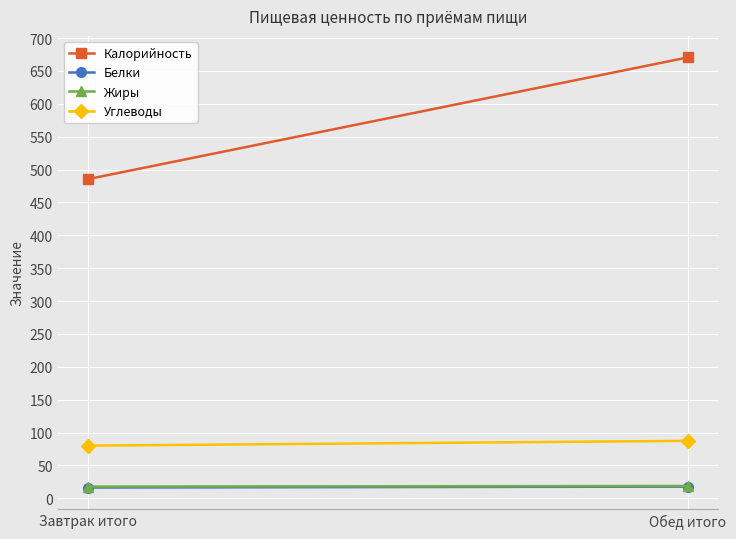

Reading left to right, what are all the values shown in this chart?

Калорийность: 485.4	670.6
Белки: 16.5	17.9
Жиры: 17.9	18.8
Углеводы: 80.1	87.5